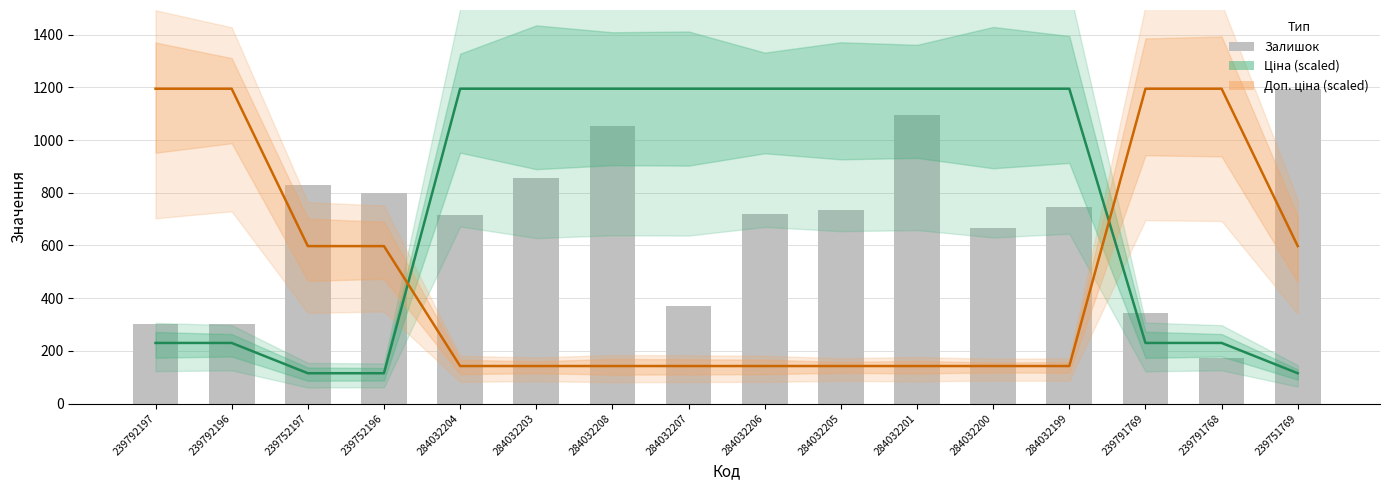

How many series are shown in this chart?

3